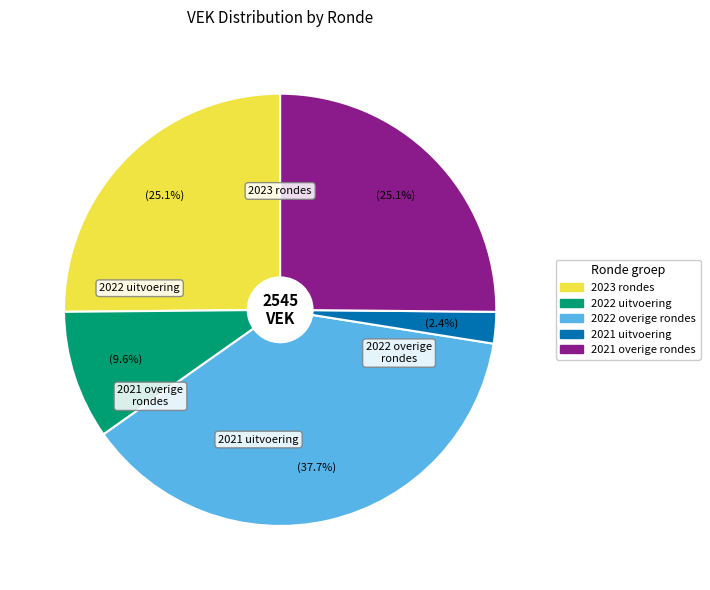

To the nearest percent, what is the difference between the largest and smallest slice percentages?

35%